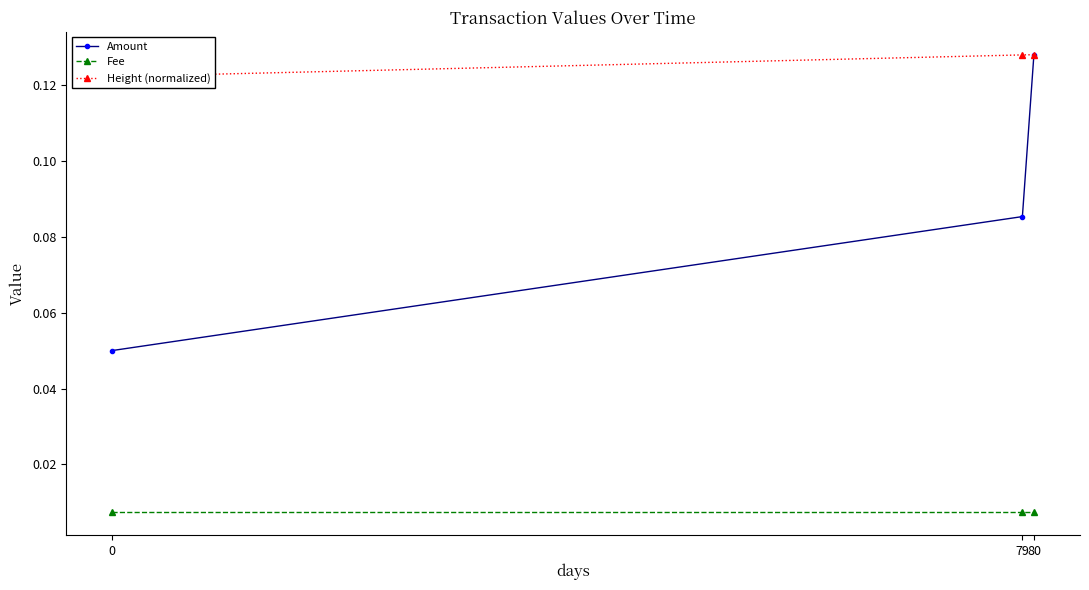

Reading left to right, list all the values displayed in this chart.

Amount: 0.1	0.1	0.1
Fee: 0.0	0.0	0.0
Height (normalized): 0.1	0.1	0.1